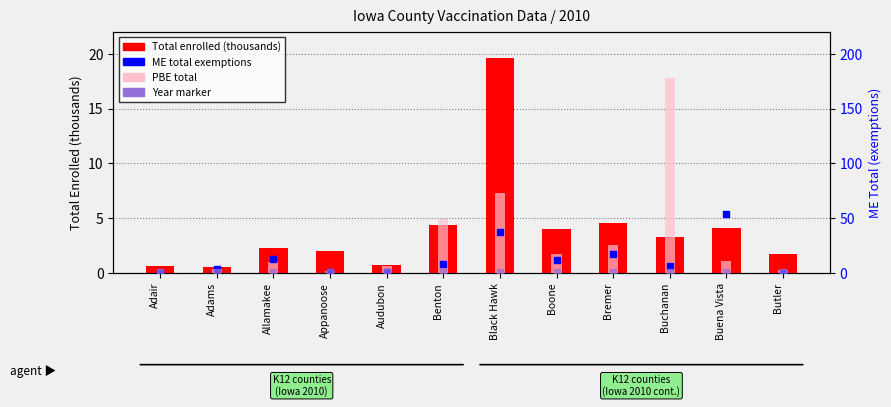

Which series reaches the minimum Y coordinate?

PBE total